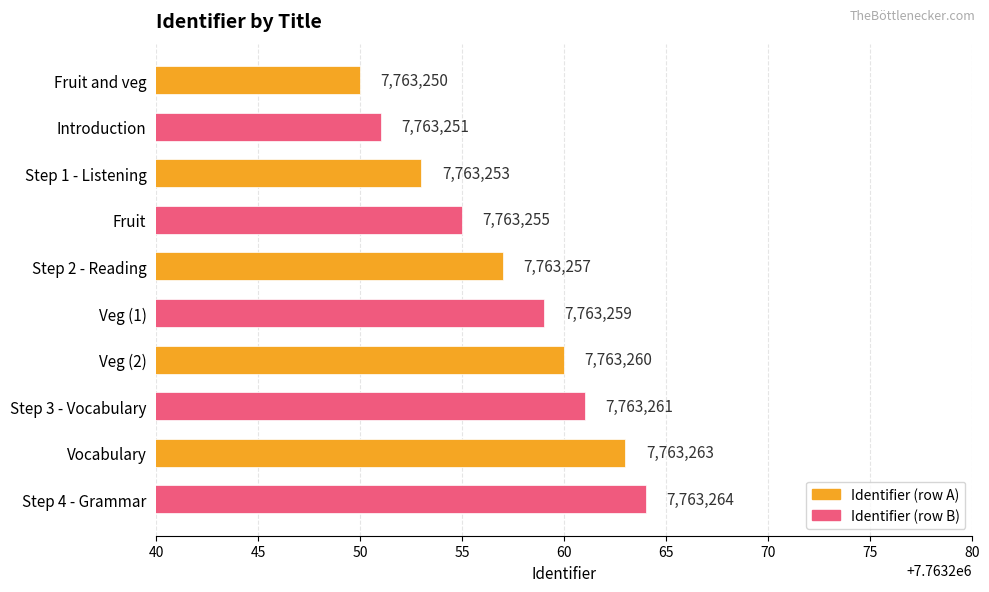

What is the maximum value shown in the chart?

7763264